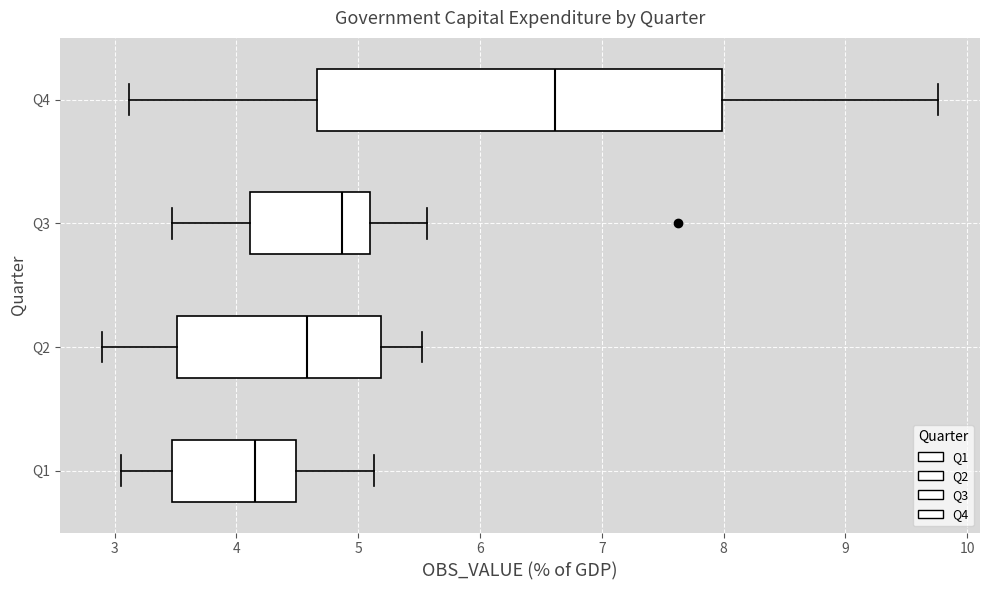

Which box's median line is the furthest to the left?

Q1